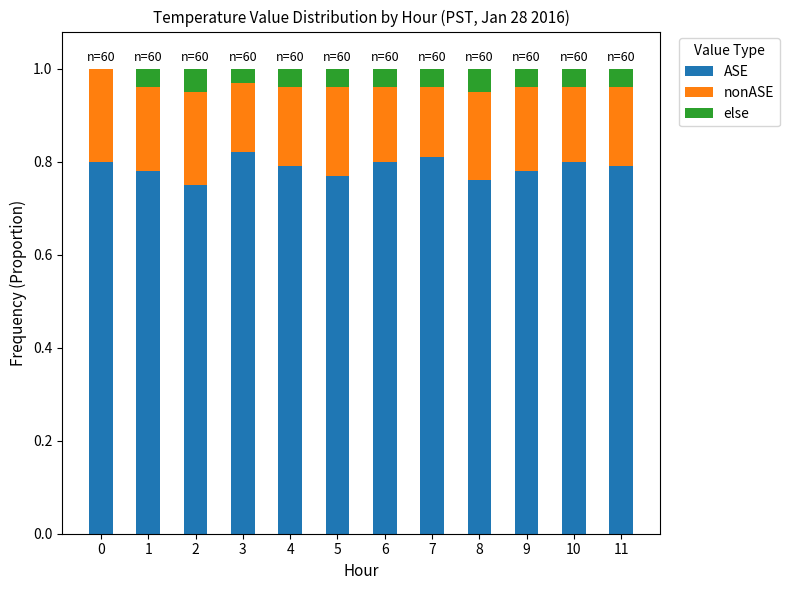

What is the total value across all series at 6?

1.0